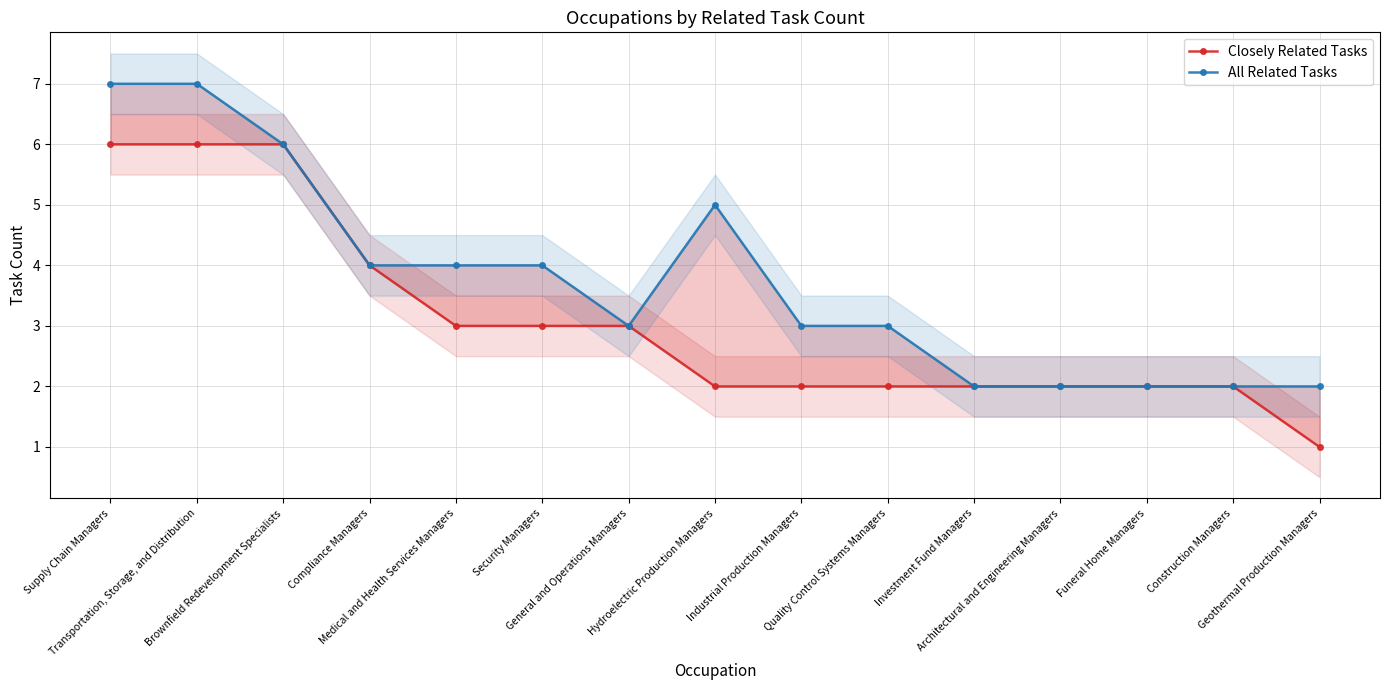

At which category is the sum across all series the highest?

Supply Chain Managers